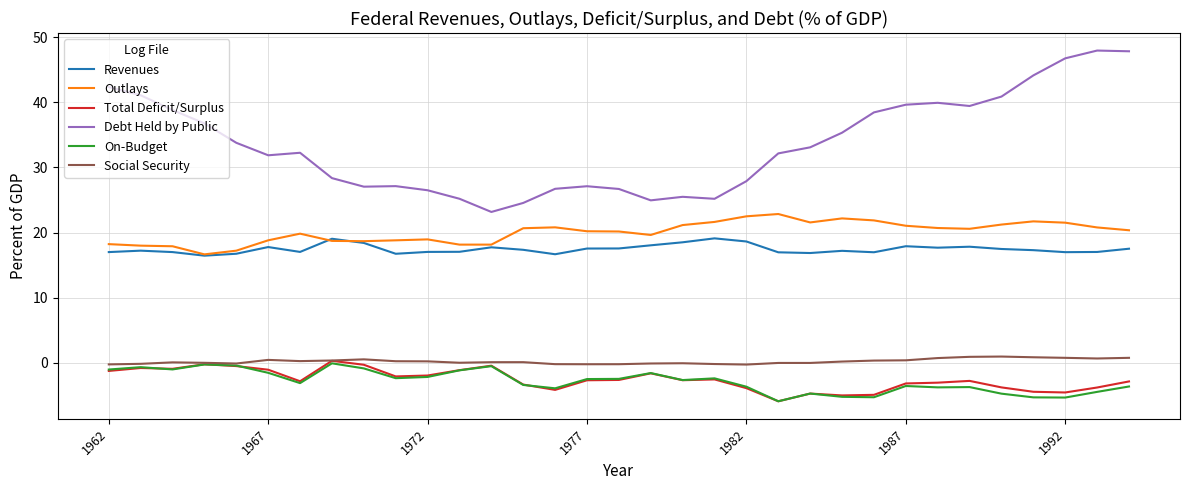

Which series has the largest range (max minus min)?

Debt Held by Public